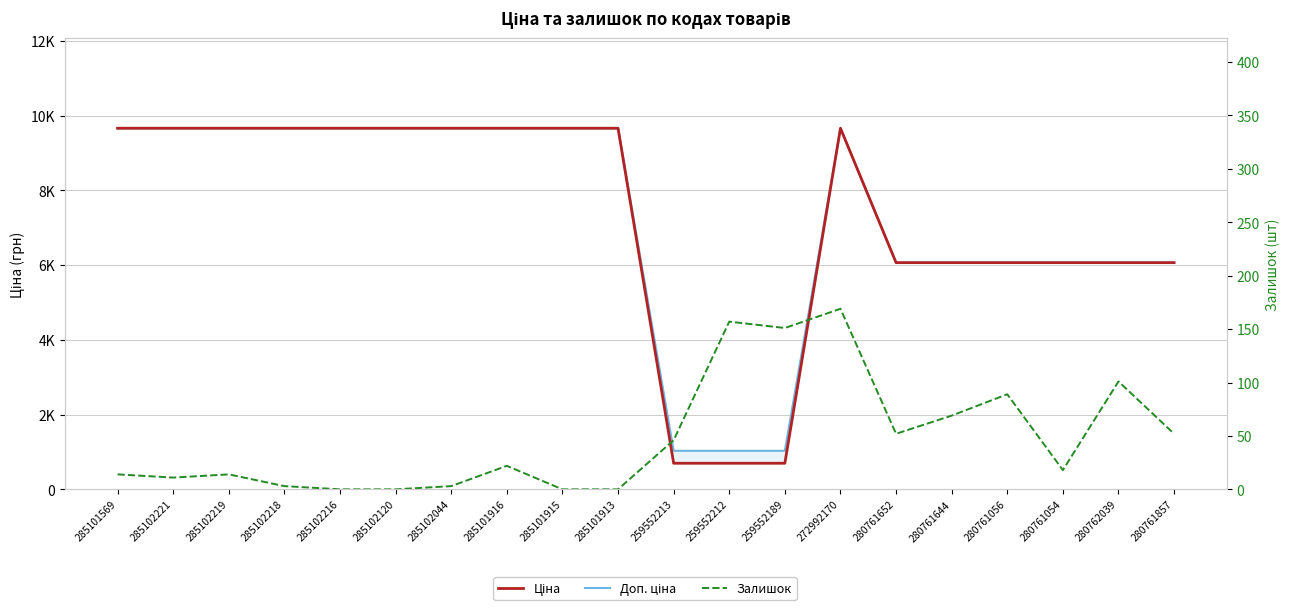

Where is the first local minimum for Залишок?

285102221